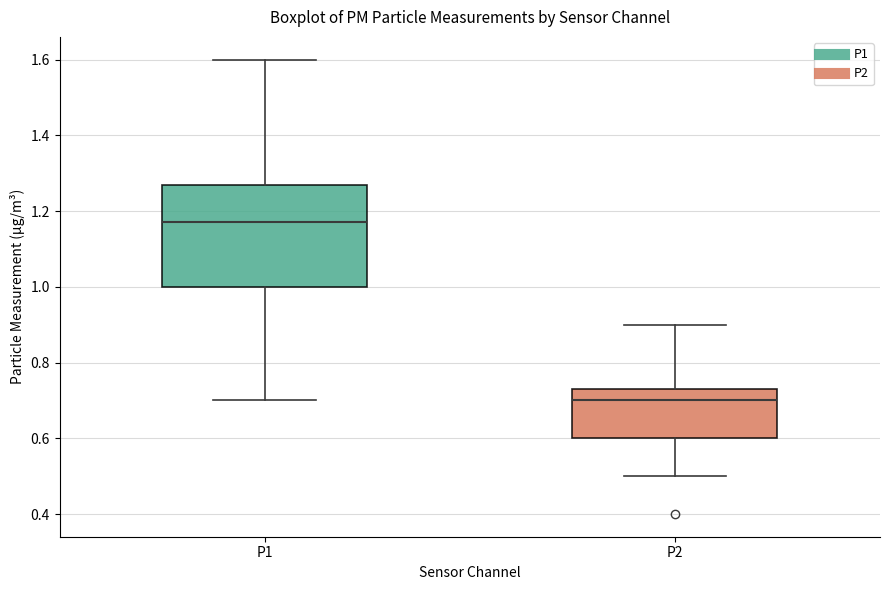

Comparing the boxes themselves (not the whiskers), which one is the tallest?

P1